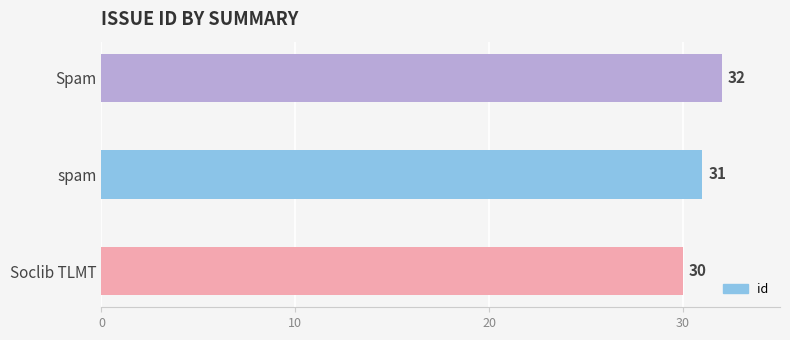

Where is the data nearest to the value 31?

spam